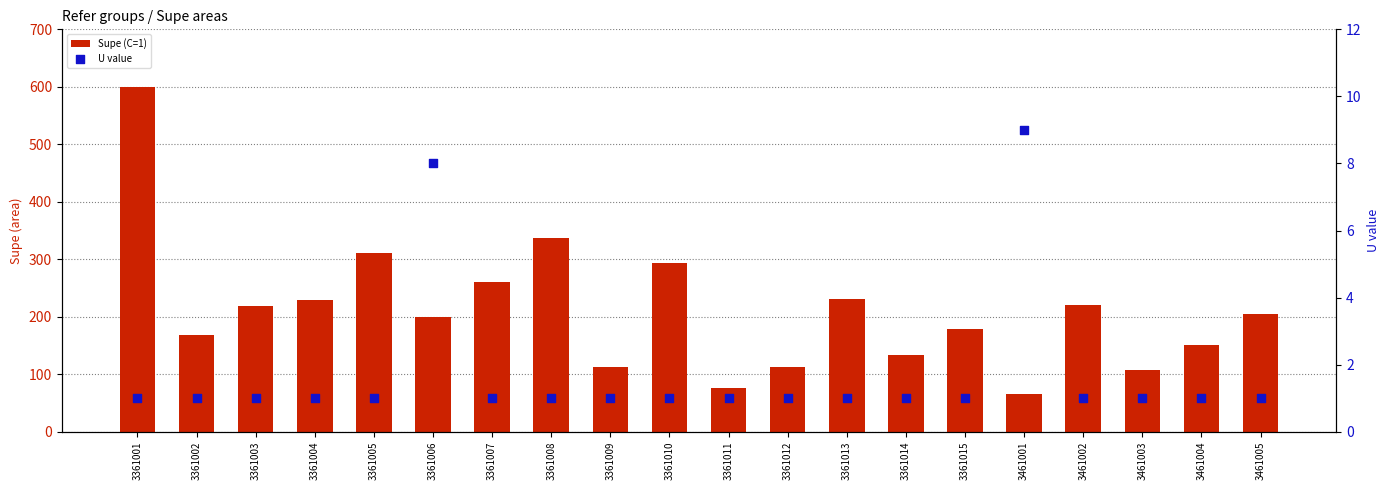

Which series has the largest total across all categories?

Supe (C=1)